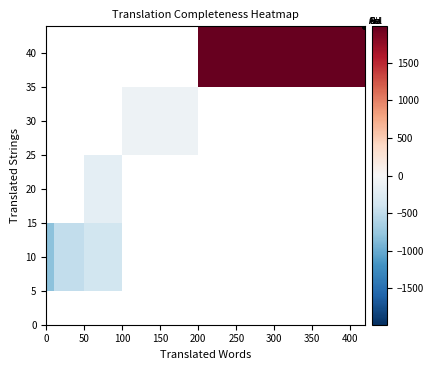

Which category has the highest value across all series?

200